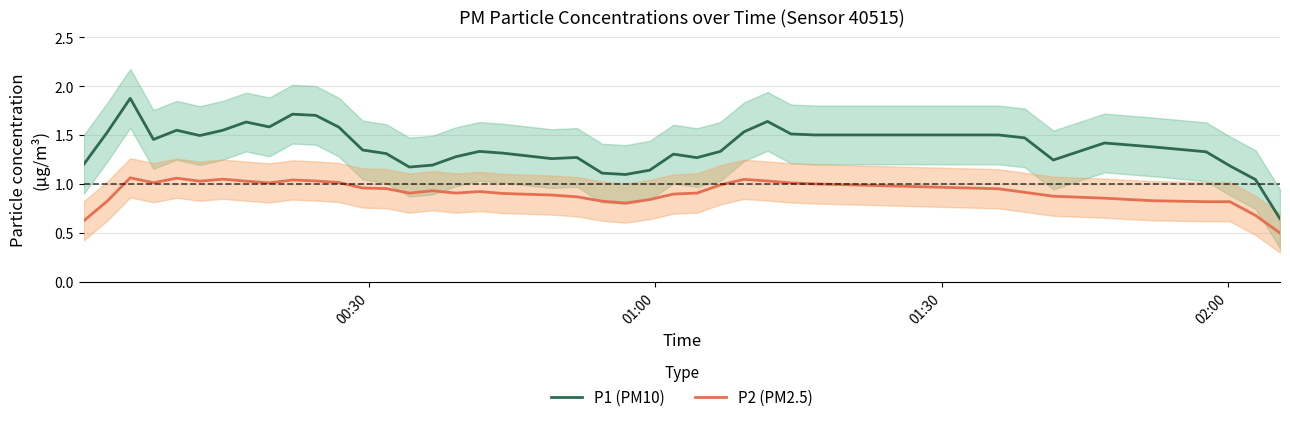

How many interior local valleys does the P2 (PM2.5) series have?

7